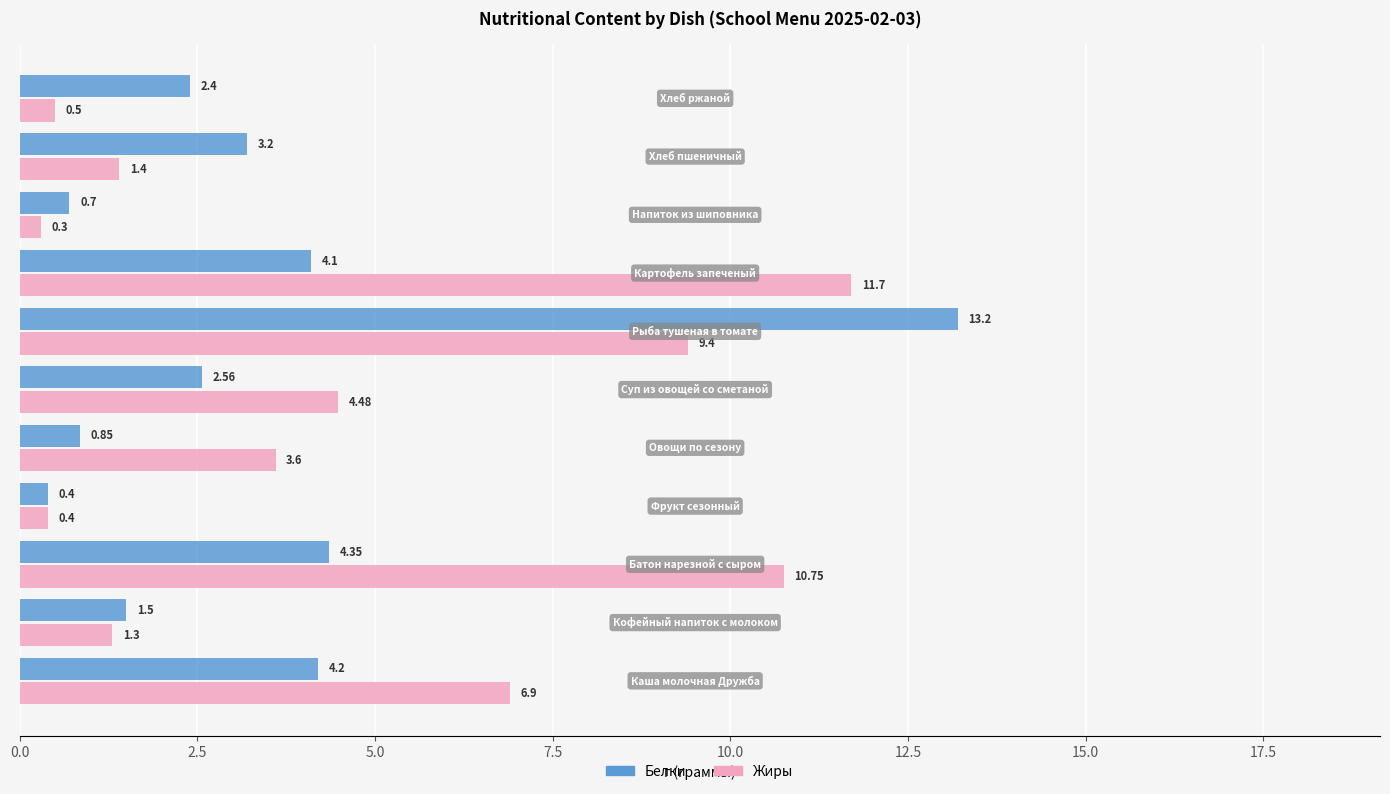

Which series has the largest range (max minus min)?

Белки